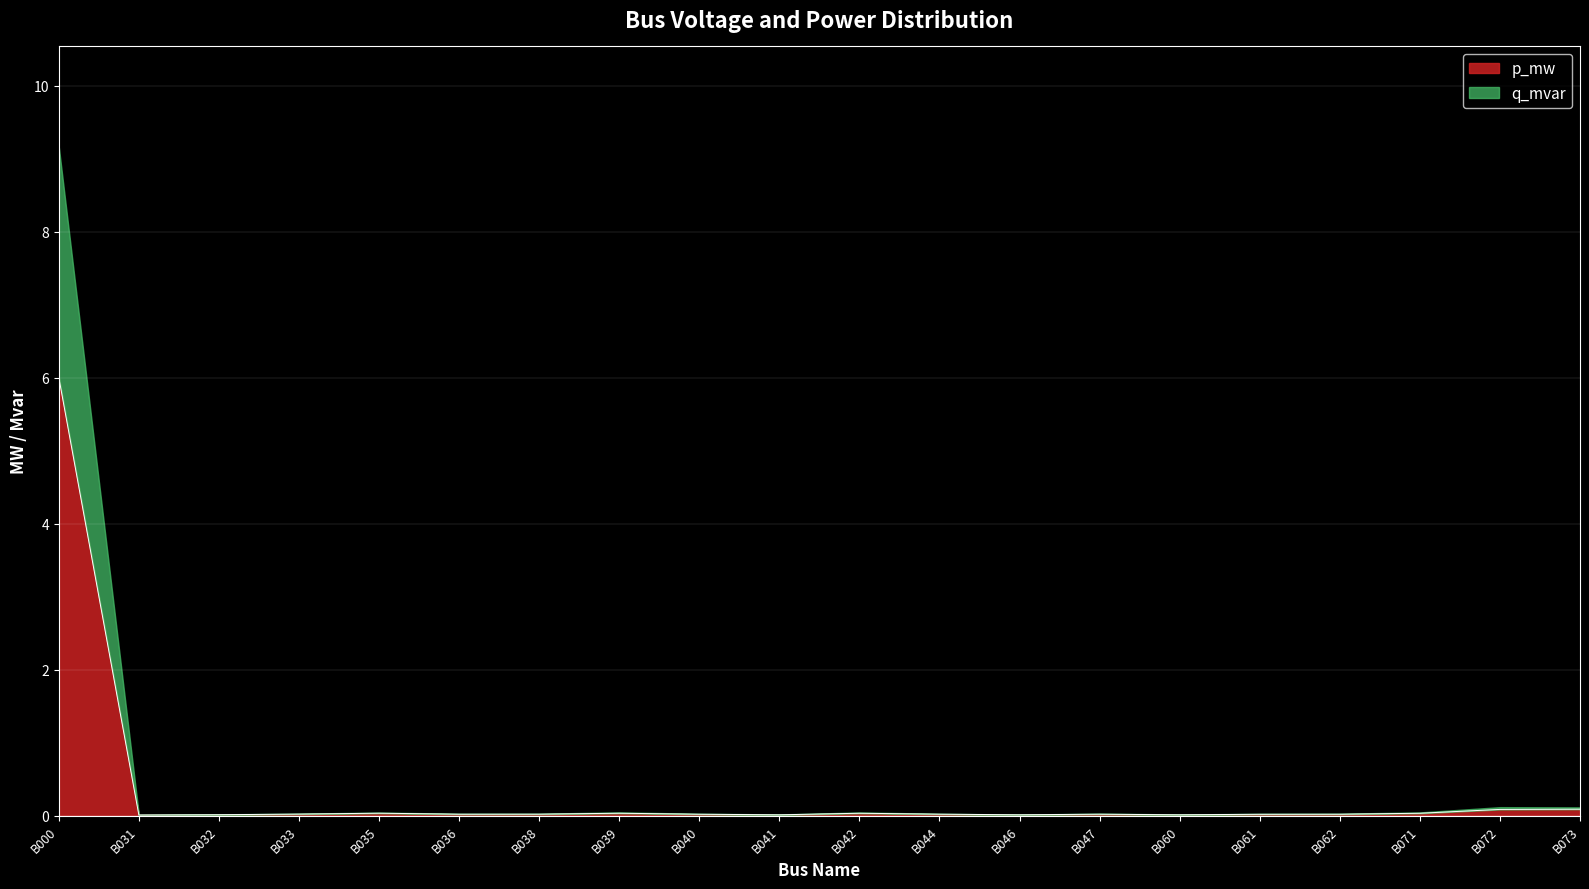

Where is the first local maximum?

B035